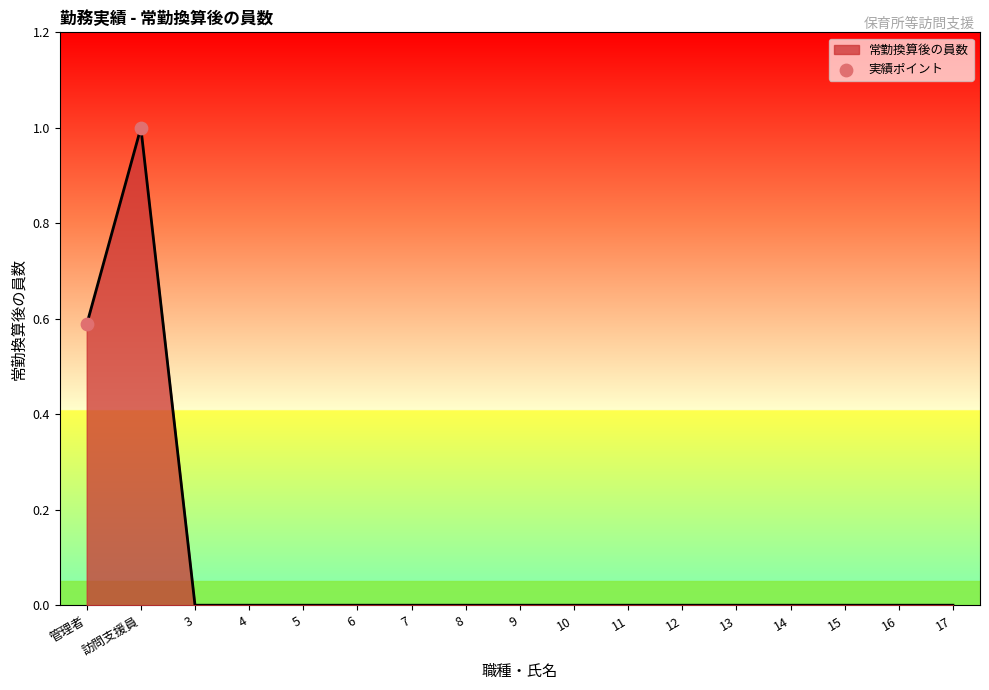

What is the change in value from 管理者 to 訪問支援員?

+0.4